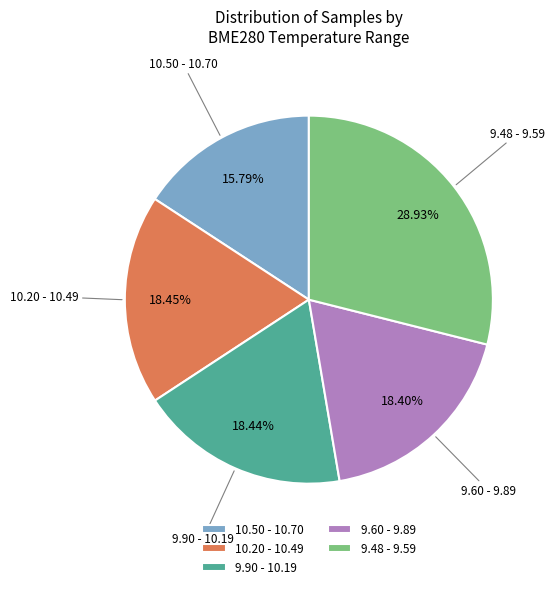

How many segments does this pie chart have?

5